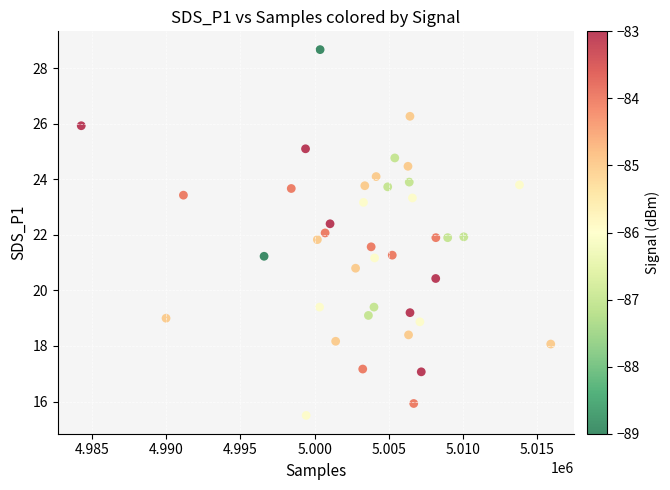

What is the range of Y values (max minus min)?

13.2